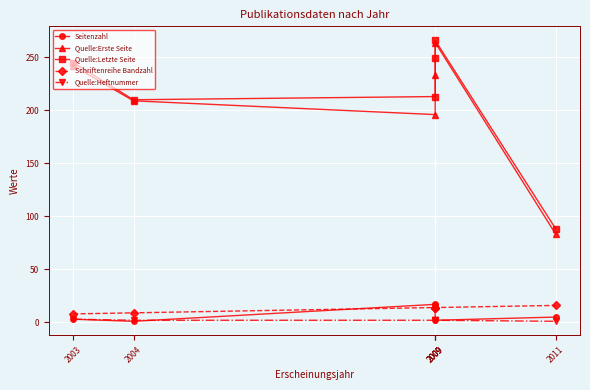

At which label does Schriftenreihe Bandzahl first exceed 14?

2011